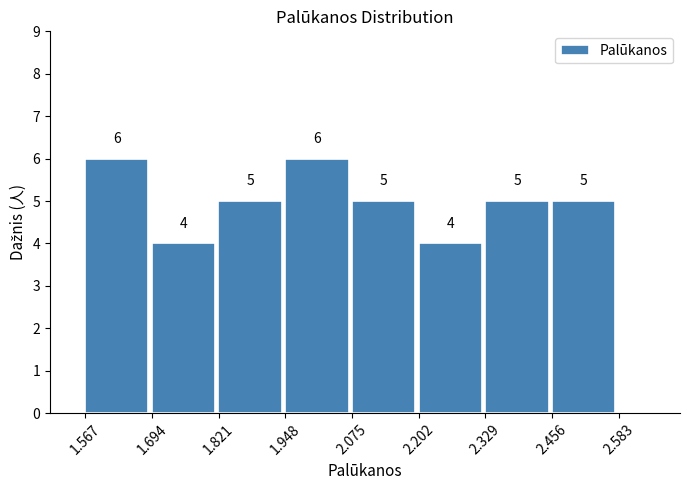

Reading left to right, list every bar in this chart as the range it spans on the x-axis followed by its height. The bar edges are not printed on the chart, so give them approximately, as read against the axis.

1.56 to 1.70: 6
1.70 to 1.82: 4
1.82 to 1.94: 5
1.94 to 2.08: 6
2.08 to 2.20: 5
2.20 to 2.32: 4
2.32 to 2.46: 5
2.46 to 2.58: 5